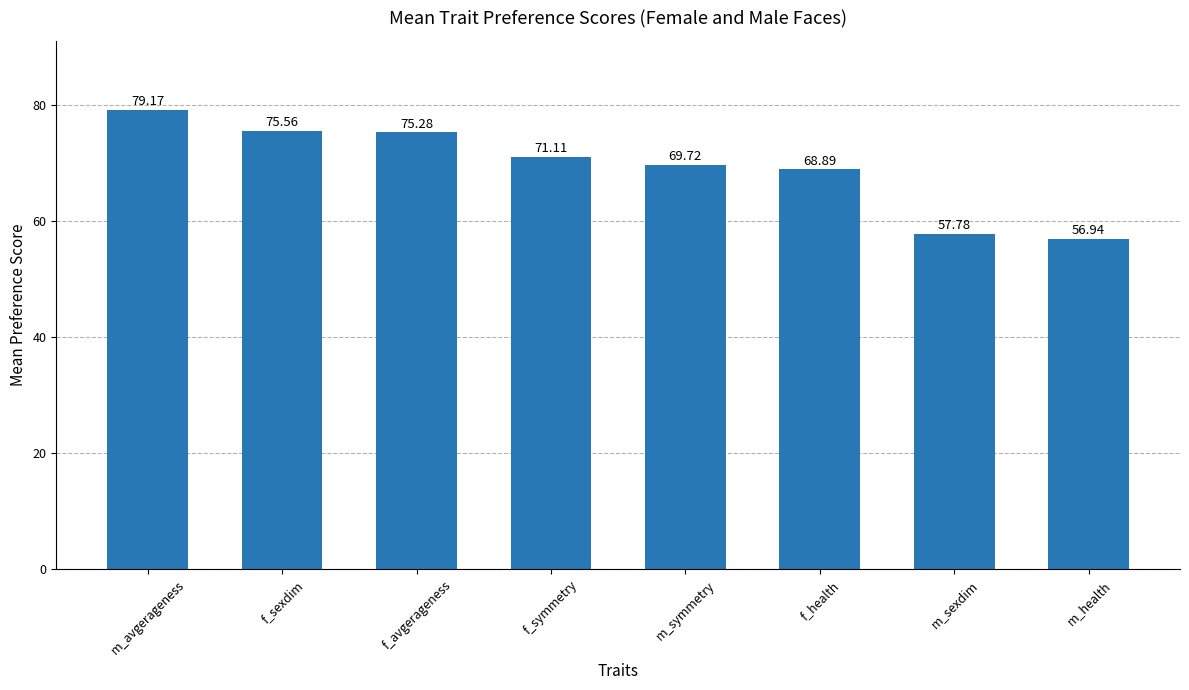

What is the value of the 6th bar from the left?

68.9